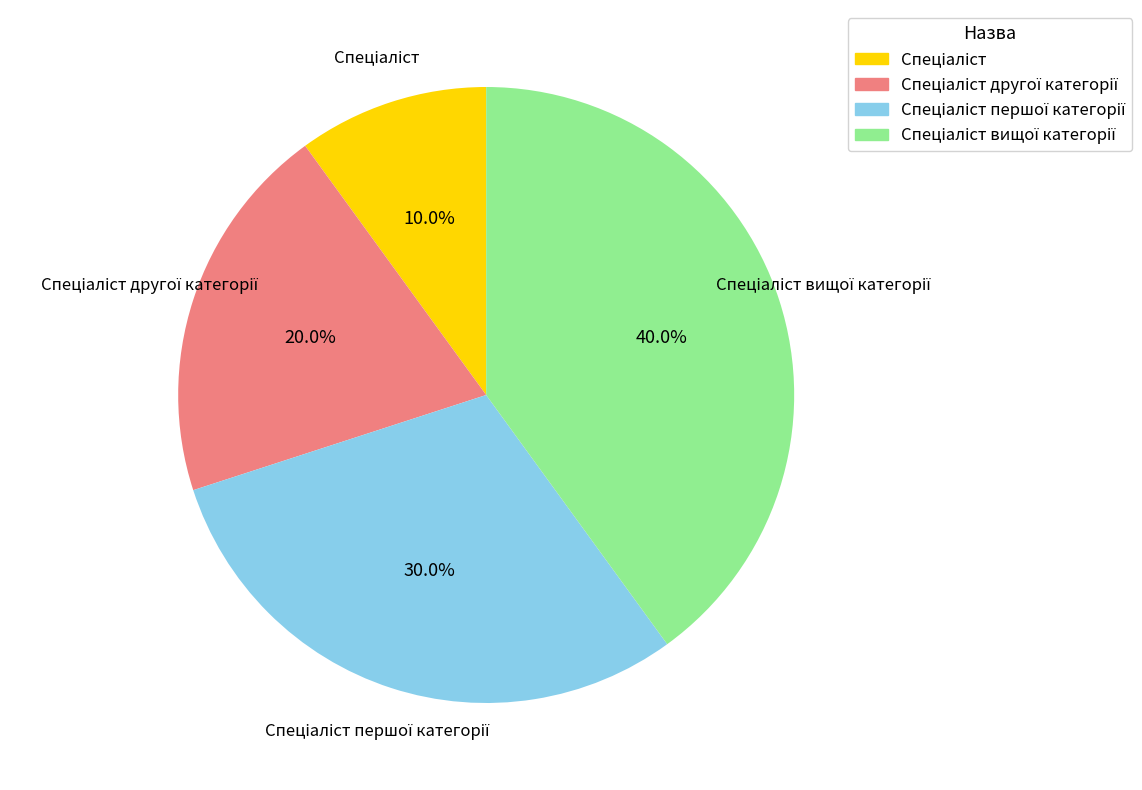

How many slices are in this pie chart?

4